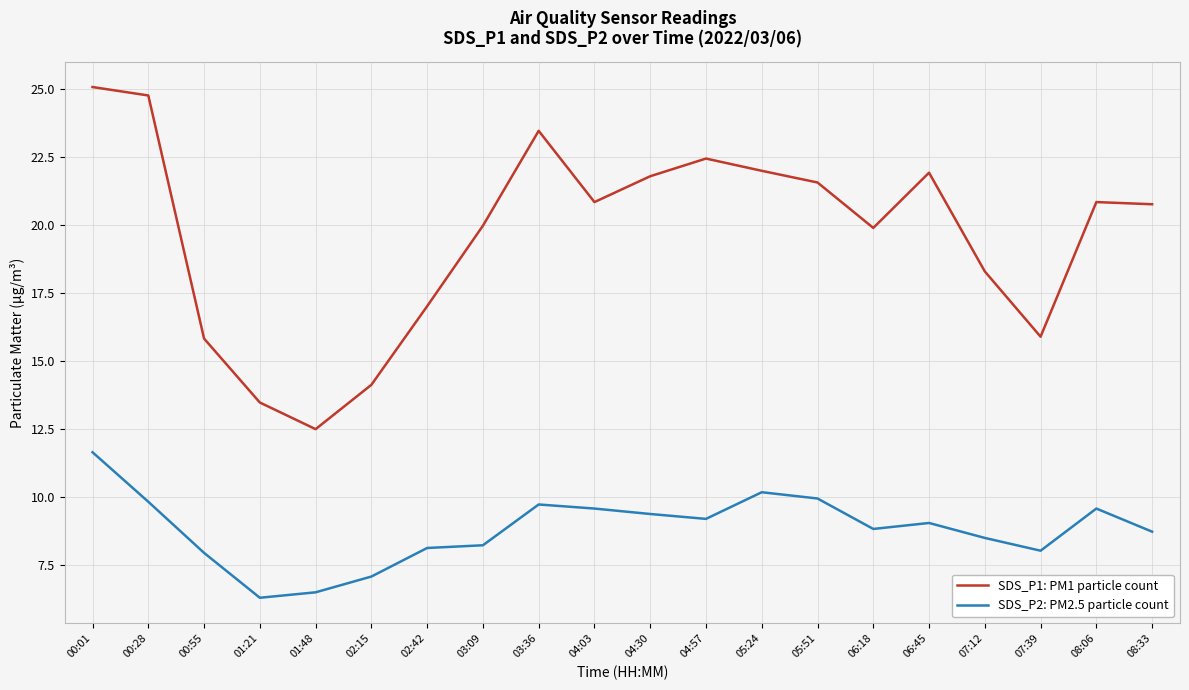

What is the sum of all SDS_P1: PM1 particle count values?

392.6